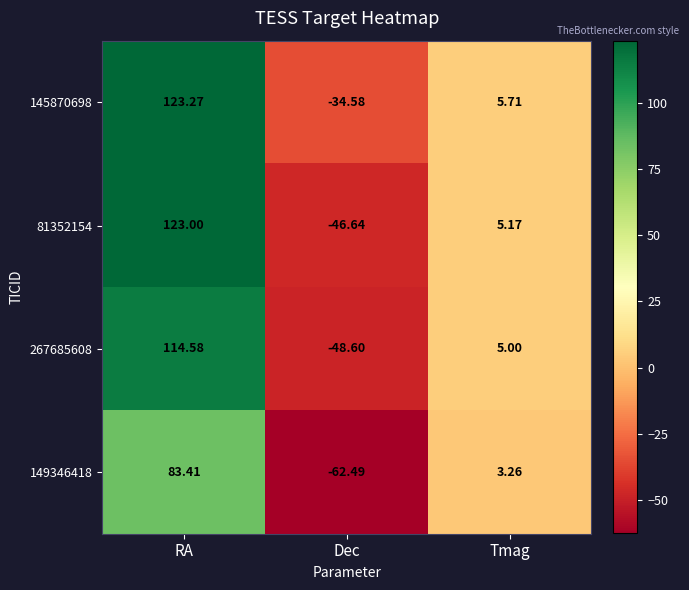

How many values in the 81352154 series are below 5?

1